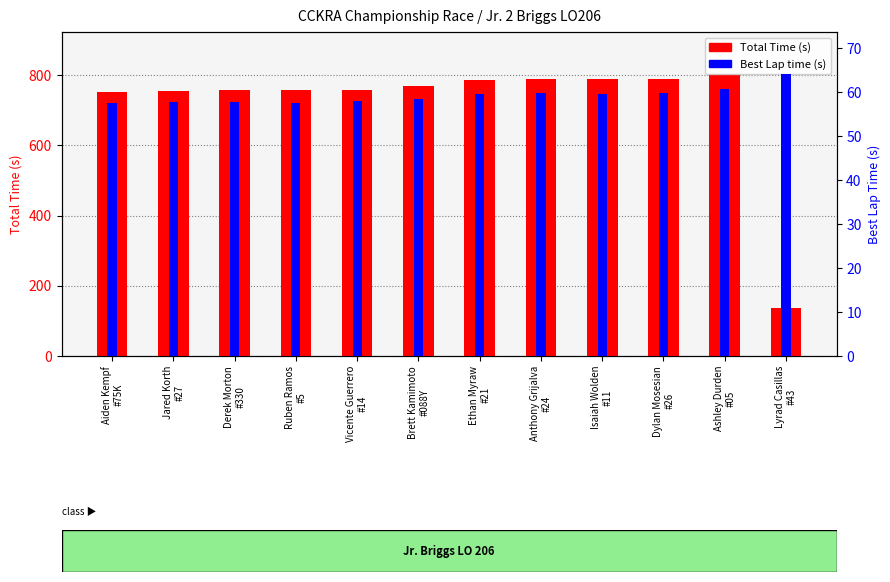

What is the minimum value for Total Time?

136.0